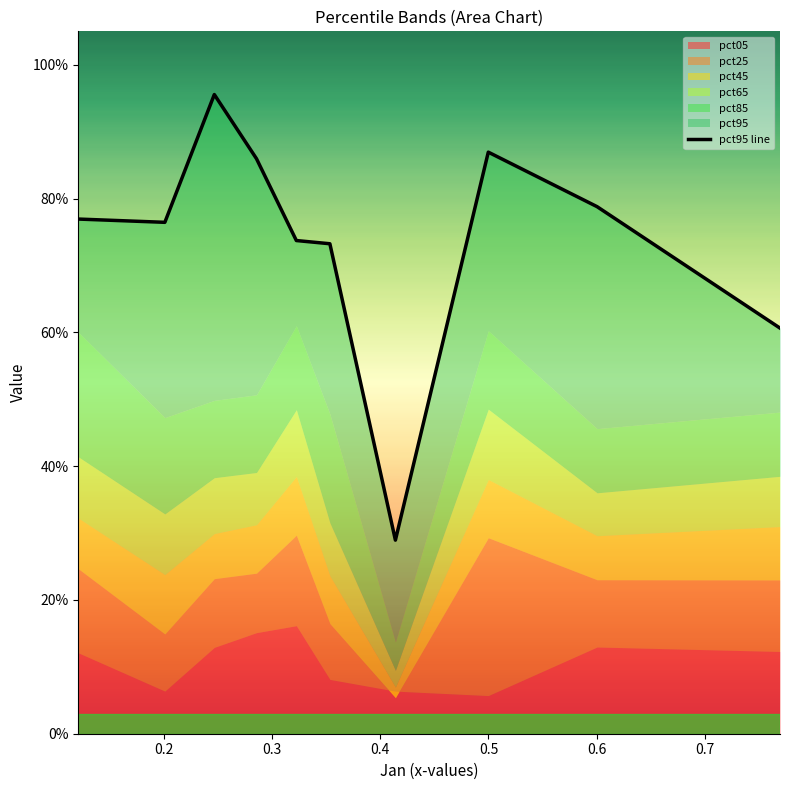

How many lines are shown in the chart?

1